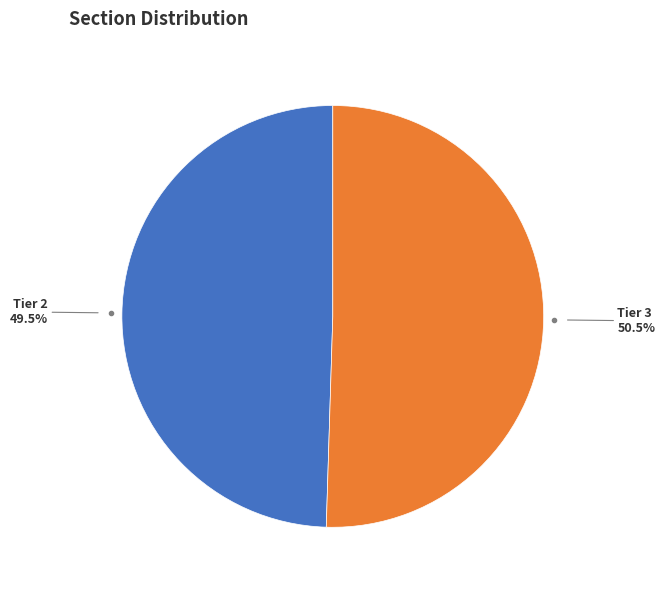

Is there any slice that represents more than half of the pie?

Yes